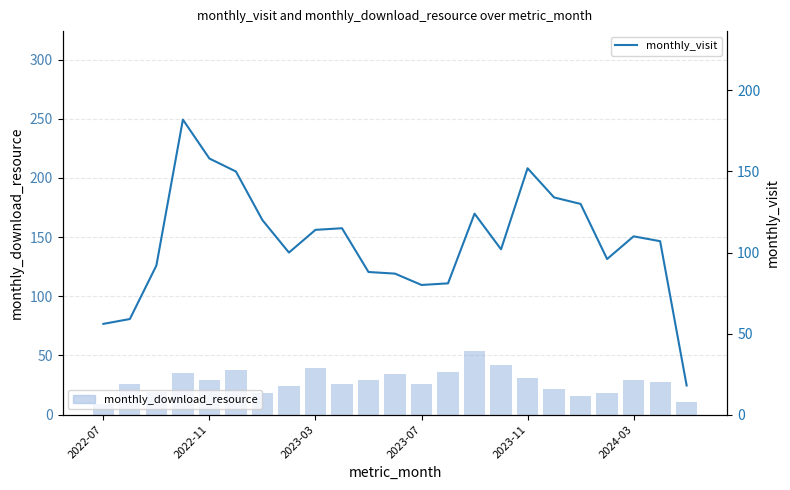

The value of monthly_download_resource at 14 is 54. True or false?

True